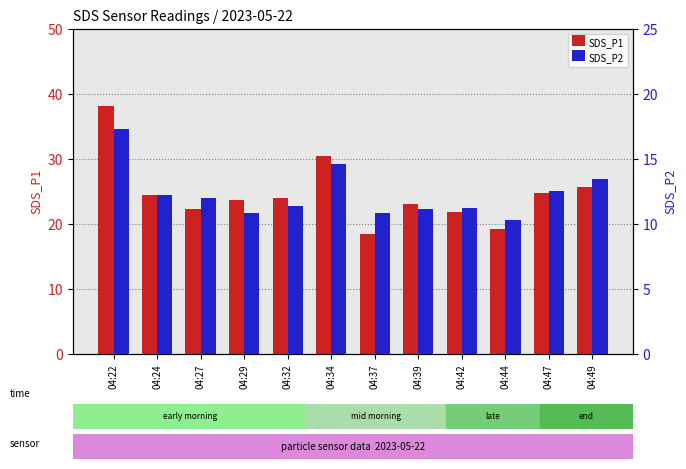

Which series changed the most between 04:27 and 04:39?

SDS_P2